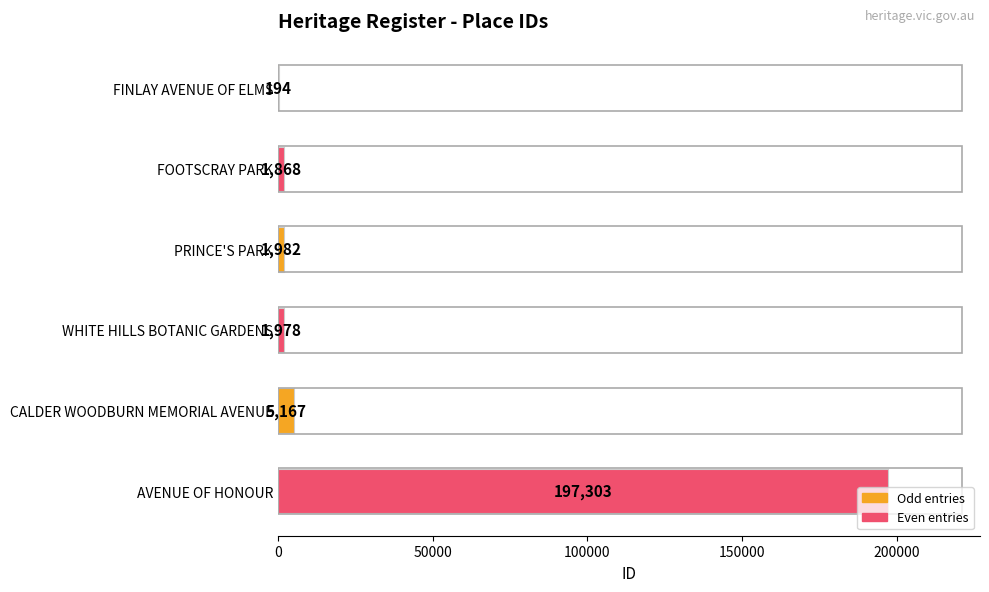

What is the average value?

34749